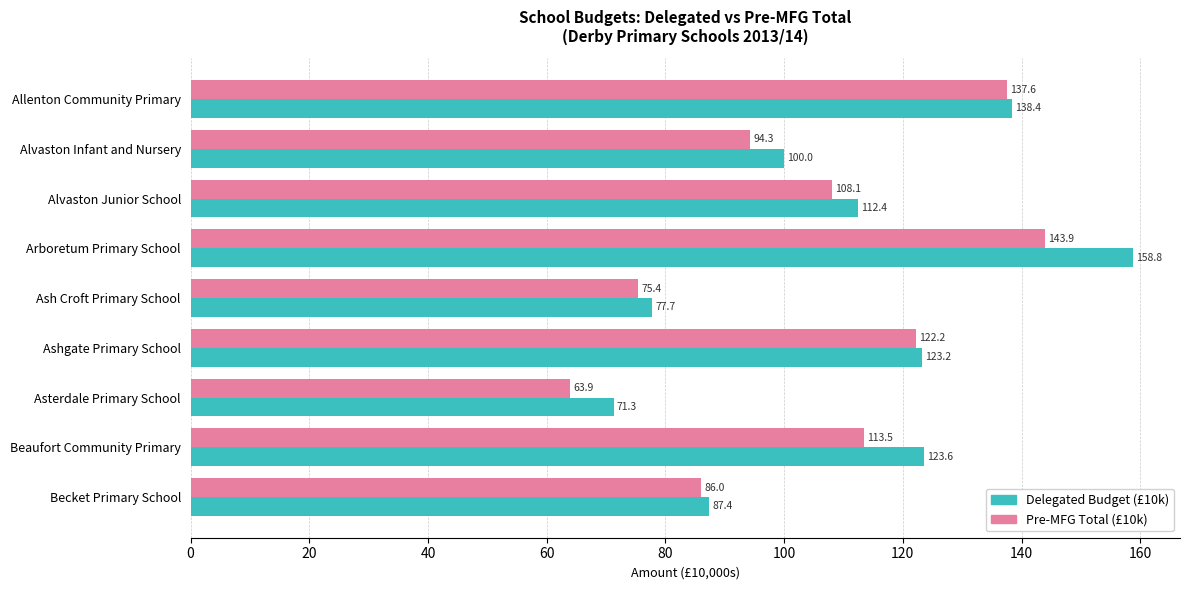

What is the difference between the maximum and second lowest values in the Pre-MFG Total (£10k) series?

68.5